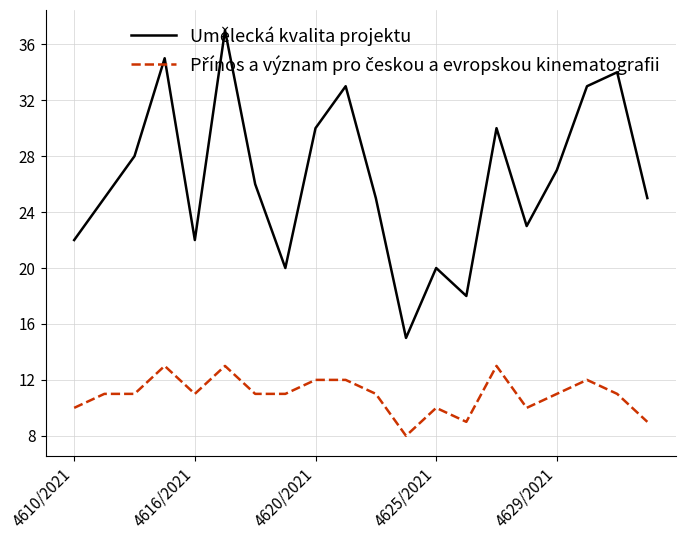

What is the greatest value displayed?

37